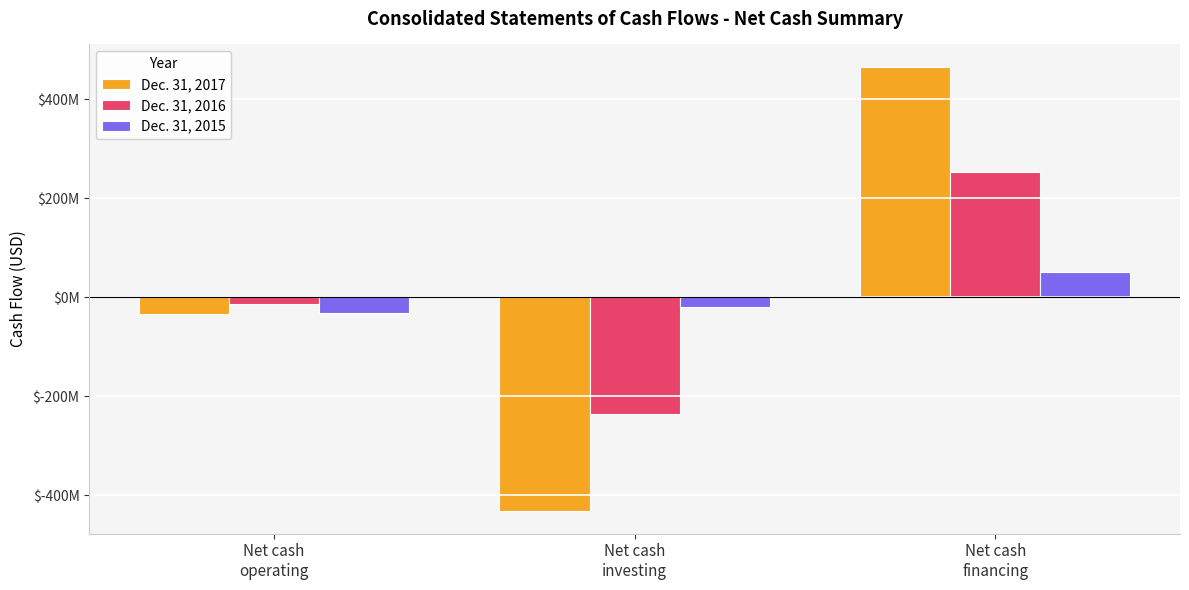

What is the lowest value of the Dec. 31, 2017 series?

-432306000